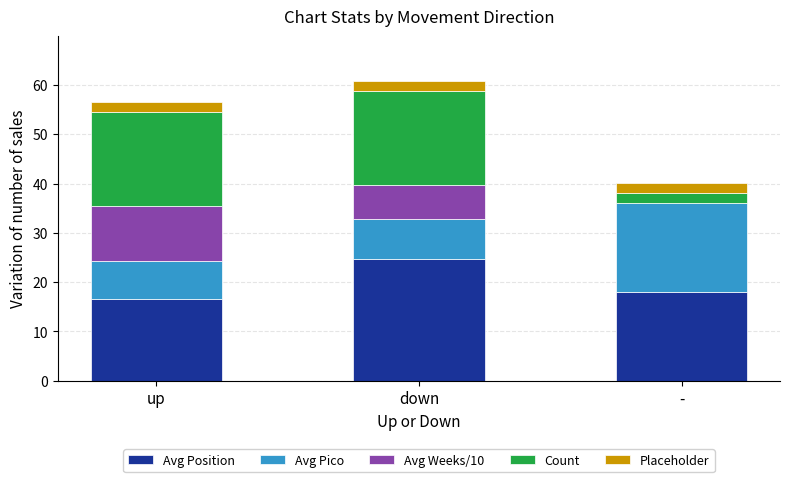

How many distinct data groups are displayed?

5